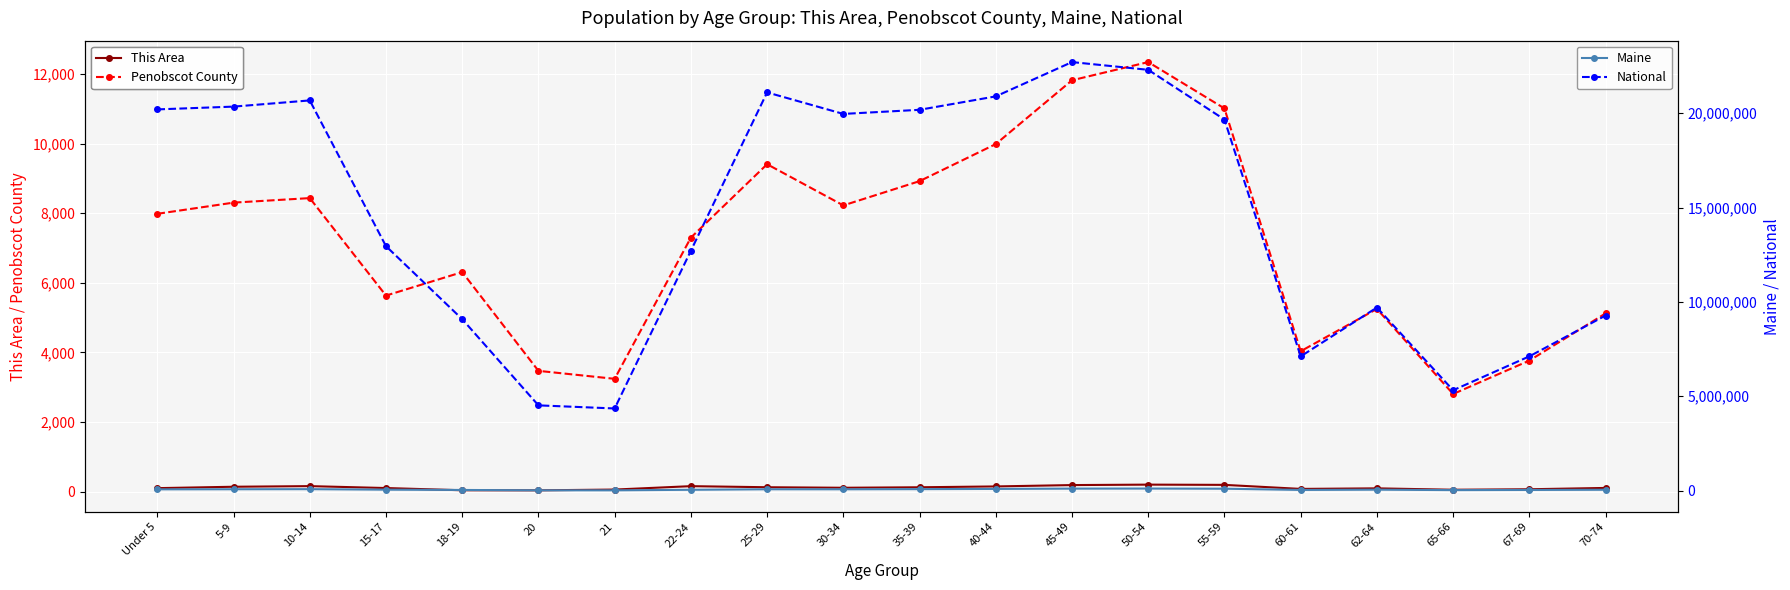

Reading left to right, transcribe all the data shown in this chart.

This Area: 103	143	161	106	42	40	62	160	129	114	128	152	191	204	197	81	97	57	71	109
Penobscot County: 7983	8304	8434	5634	6308	3472	3243	7299	9407	8224	8921	9986	11818	12341	11010	4035	5251	2807	3767	5122
Maine: 69520	74116	79013	51884	36426	17408	16566	45672	72681	71943	79905	91471	107619	110956	102441	37823	51837	28116	36898	47637
National: 20201362	20348657	20677194	12954254	9086089	4519129	4354294	12712576	21101849	19962099	20179642	20890964	22708591	22298125	19664805	7113727	9704197	5319902	7115361	9278166